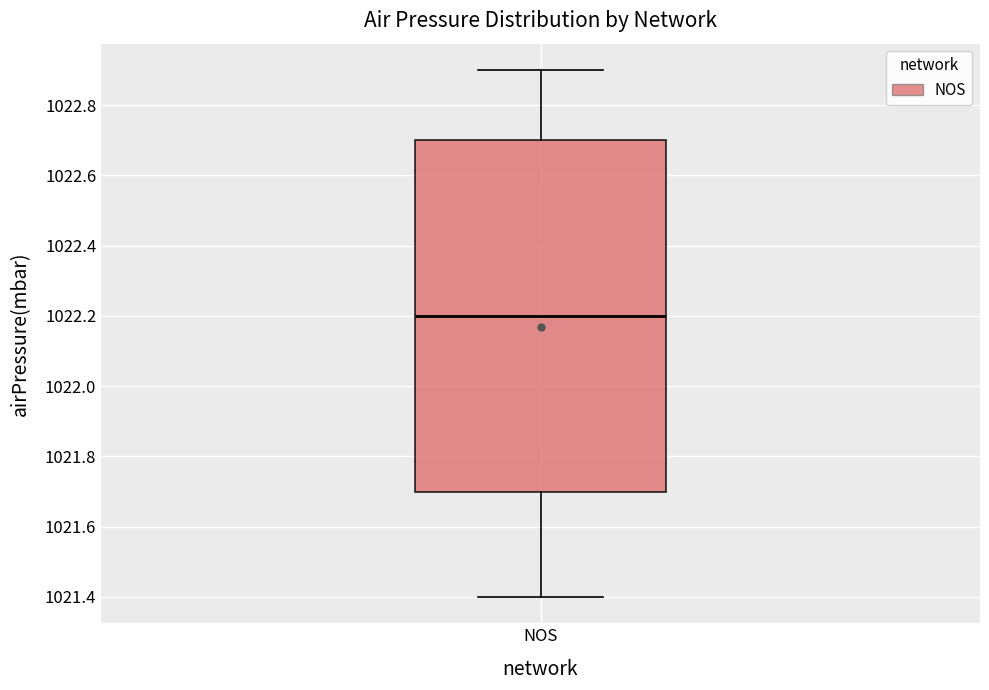

Read this box plot against the y-axis: the position of the median line, the range covered by the box, and the ends of both whiskers. The values are not printed on the chart, so give them approximately, as read against the axis.

median 1022.2, box 1021.7 to 1022.7, whiskers 1021.4 to 1022.9